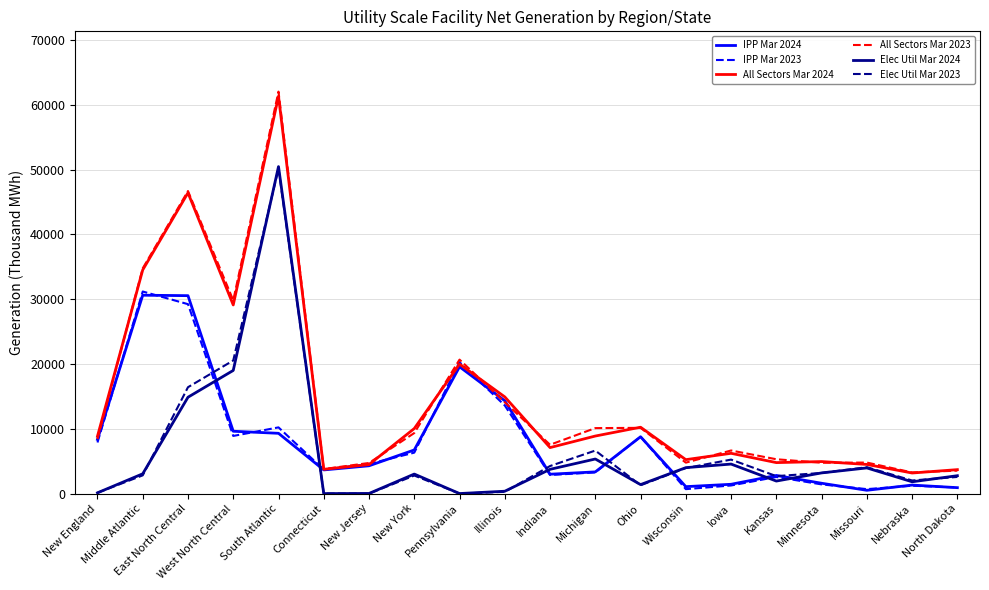

What is the greatest value displayed?

62046